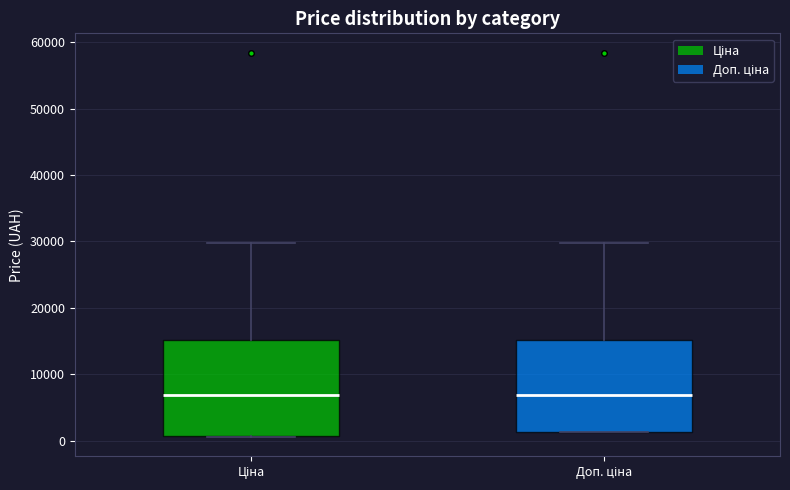

Where is the lower edge of the box for Доп. ціна on the y-axis? The values are not printed on the chart, so give them approximately, as read against the axis.

1000